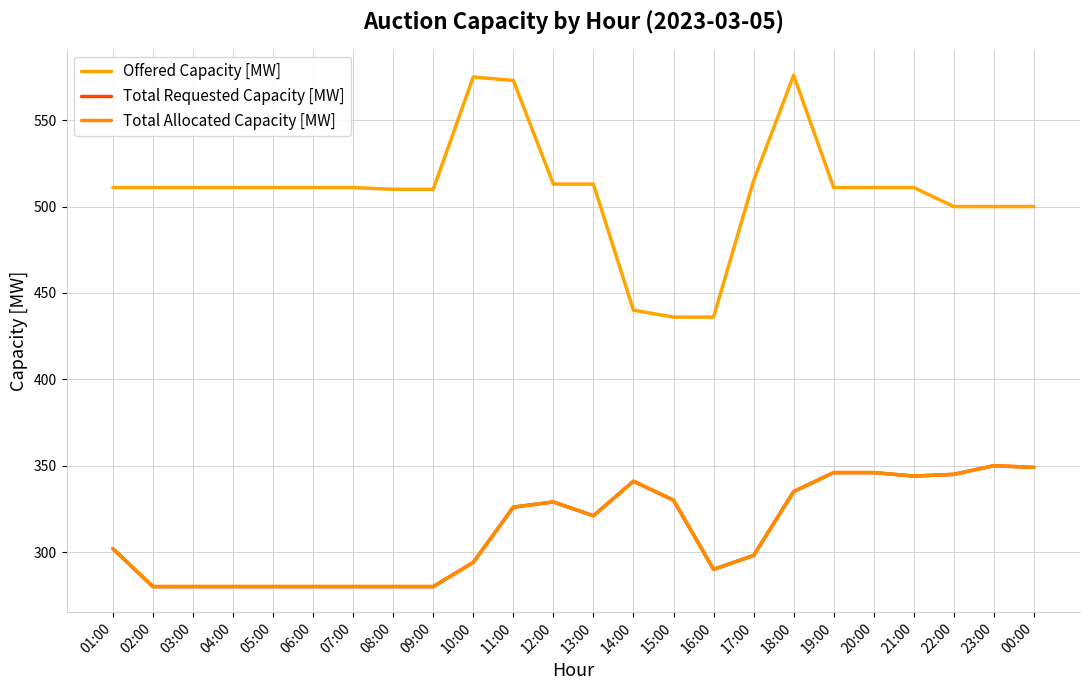

At which category is the sum across all series the highest?

18:00